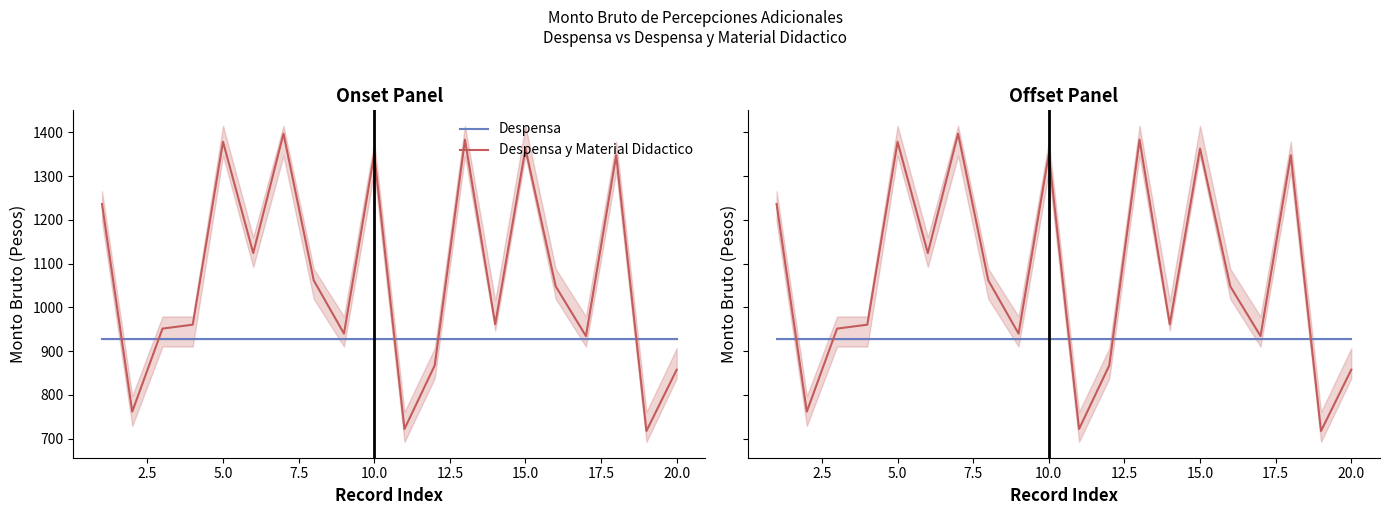

How many data points does each series have?

20